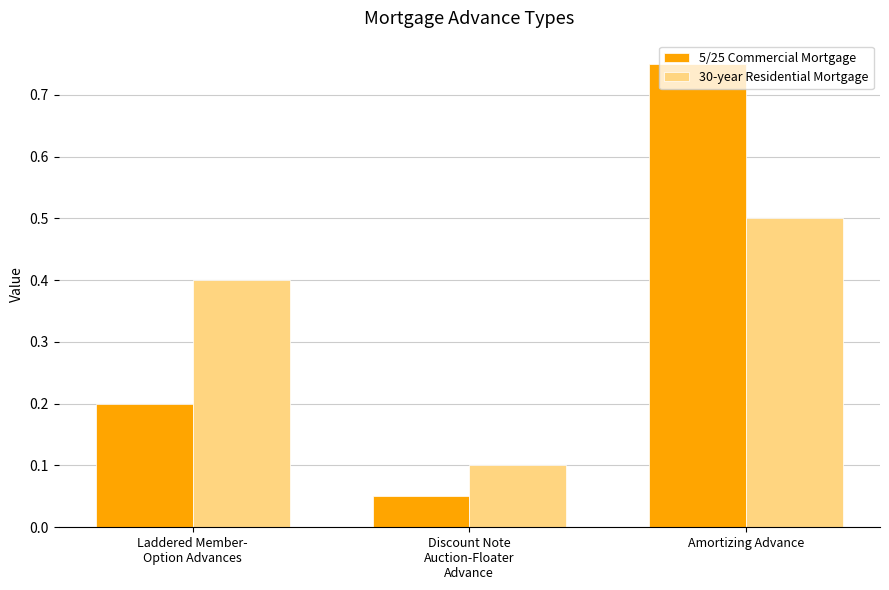

At which category is the sum across all series the highest?

Amortizing Advance